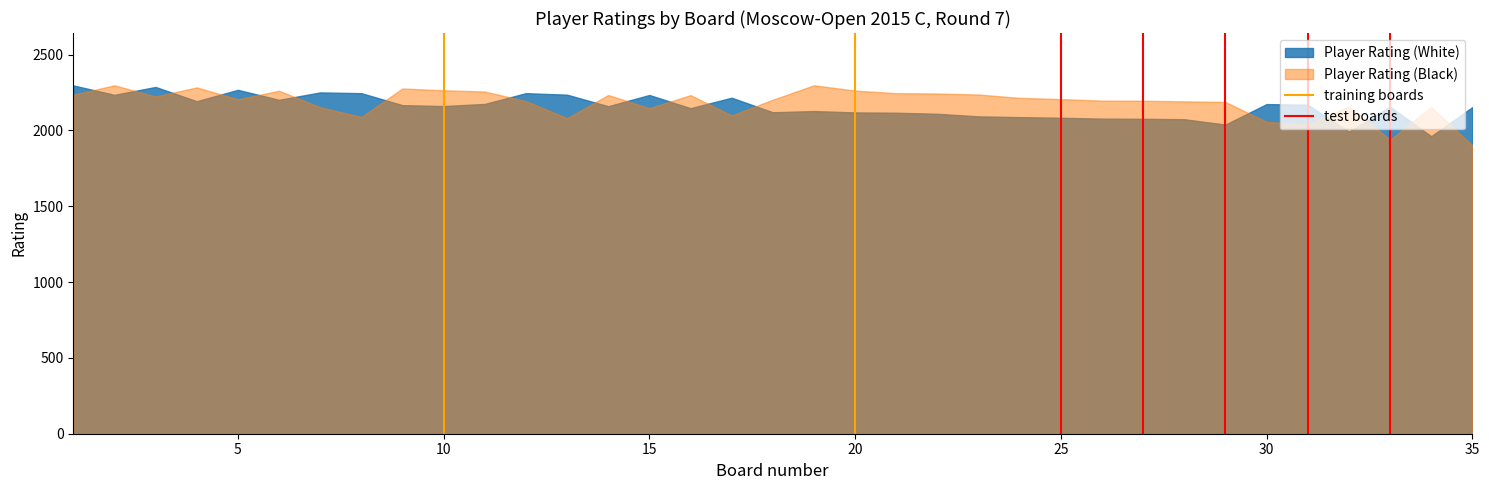

What is the value of the training boards point at the 2nd from the left?

1